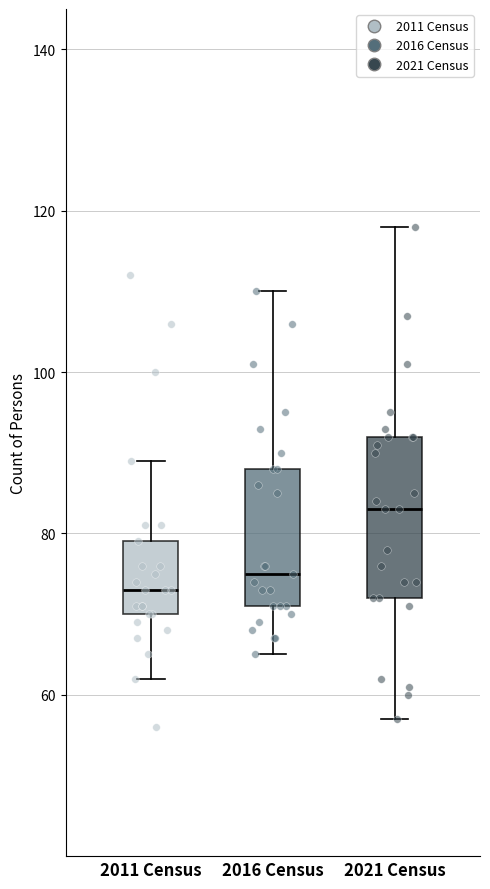

Reading left to right, transcribe this box plot: for each box, give where its median line is, the range the box spans, and where its two whiskers end, as read against the y-axis. The values are not printed on the chart, so give them approximately, as read against the axis.

2011 Census: median 74, box 70 to 80, whiskers 62 to 90
2016 Census: median 76, box 72 to 88, whiskers 66 to 110
2021 Census: median 84, box 72 to 92, whiskers 58 to 118